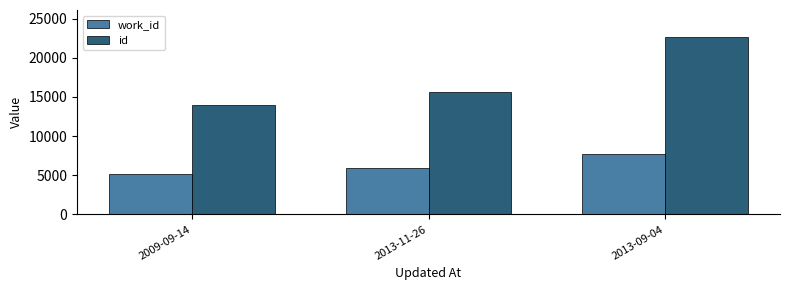

What is the maximum value for work_id?

7669